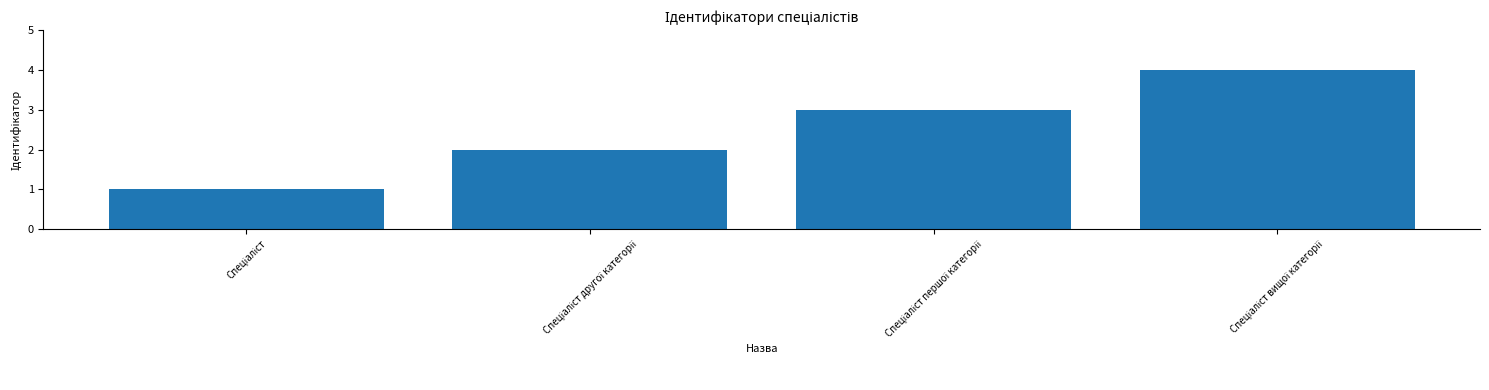

What is the greatest value displayed?

4